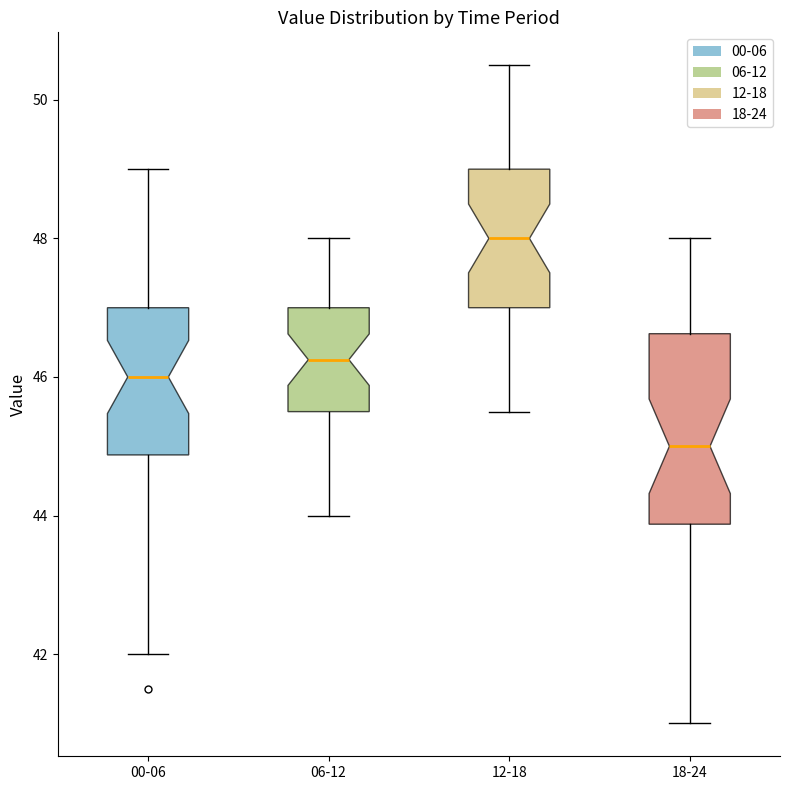

Comparing the boxes themselves (not the whiskers), which one is the tallest?

18-24